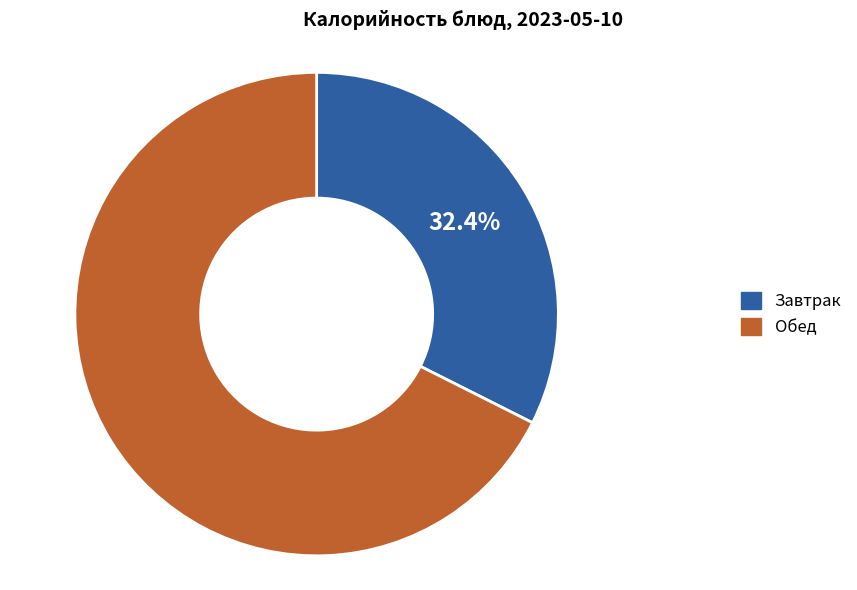

How many segments does this pie chart have?

2